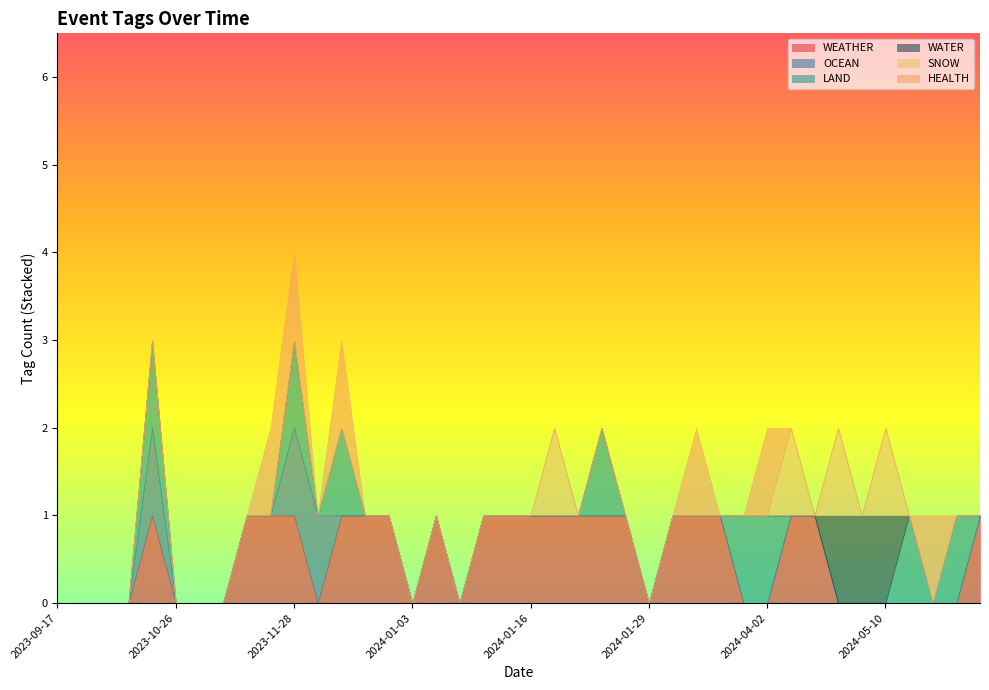

True or false: WATER and SNOW cross at least once.

False